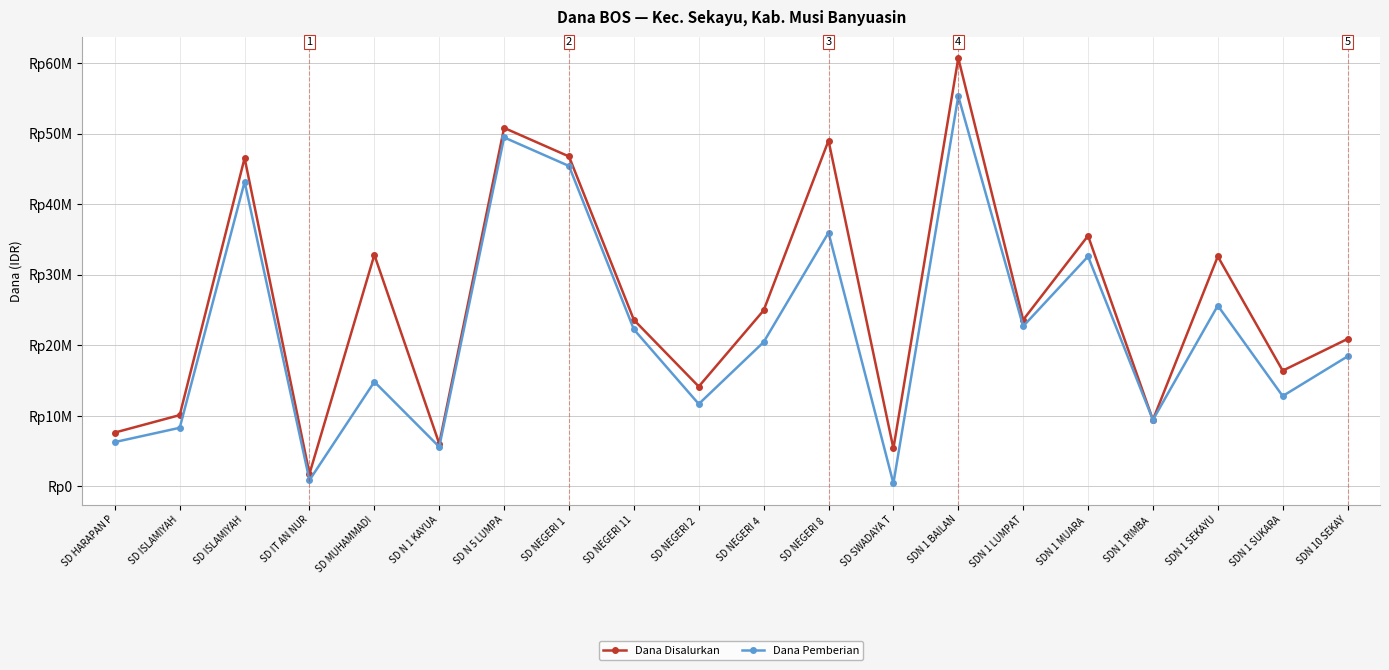

Does the chart have visible grid lines?

Yes